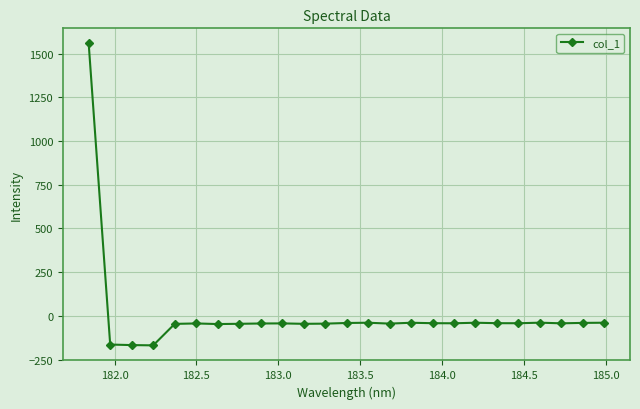

True or false: the data has more than 1 interior local peaks.

True